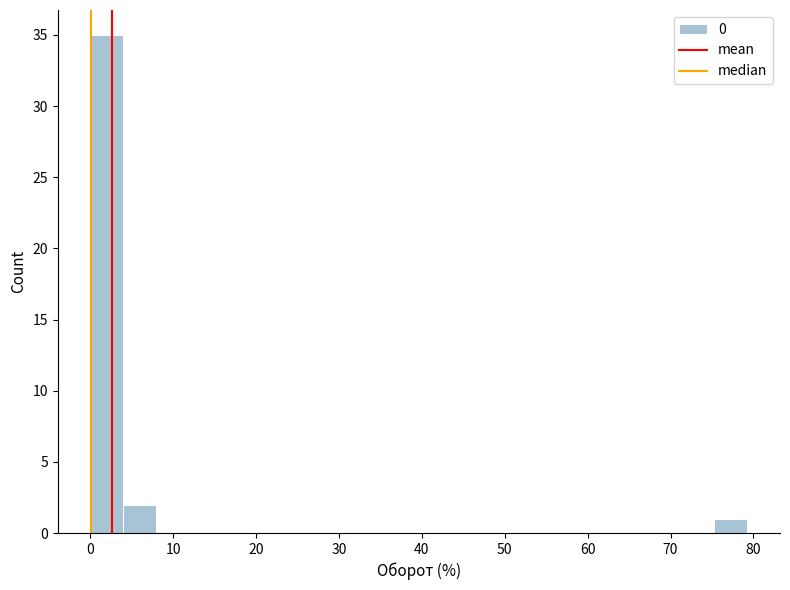

Read against the x-axis, roughly where is the centre of the tallest bar?

2